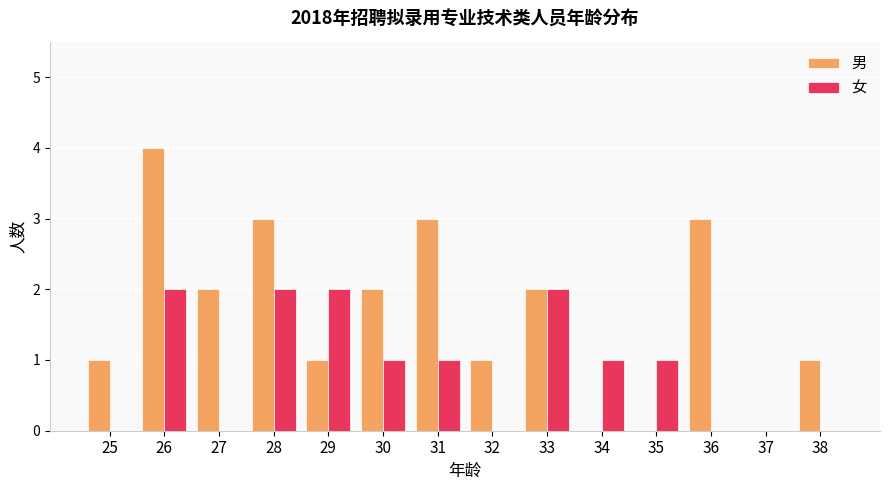

Which series has the widest spread of values?

男